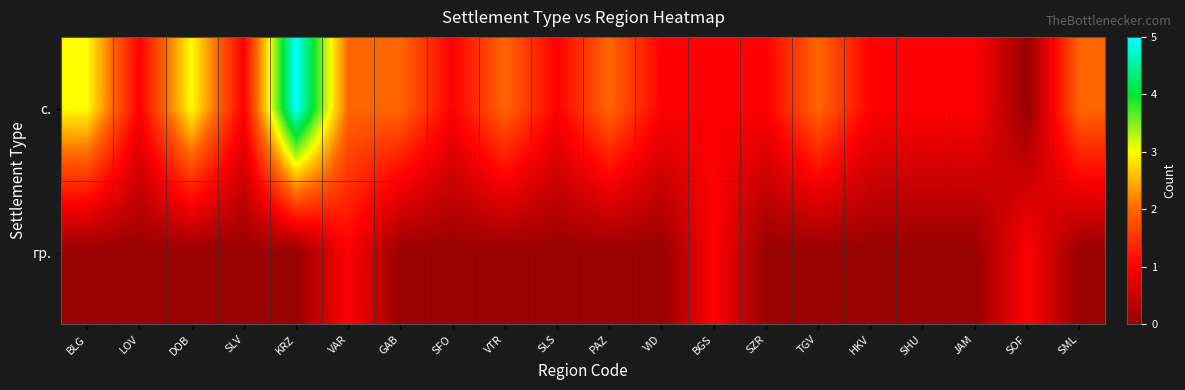

At which category is the sum across all series the highest?

KRZ